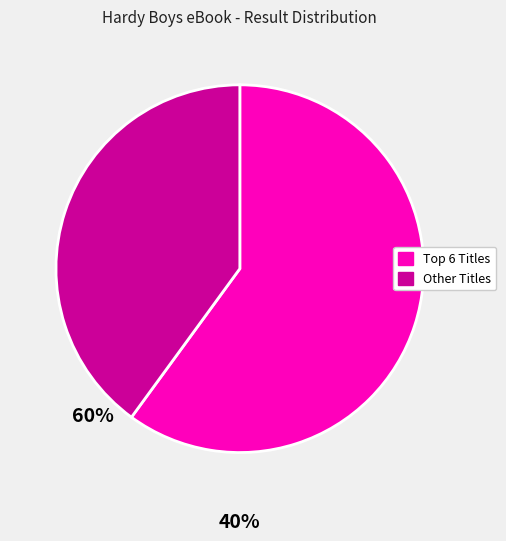

Is it true that Other Titles is 46% of the pie?

False